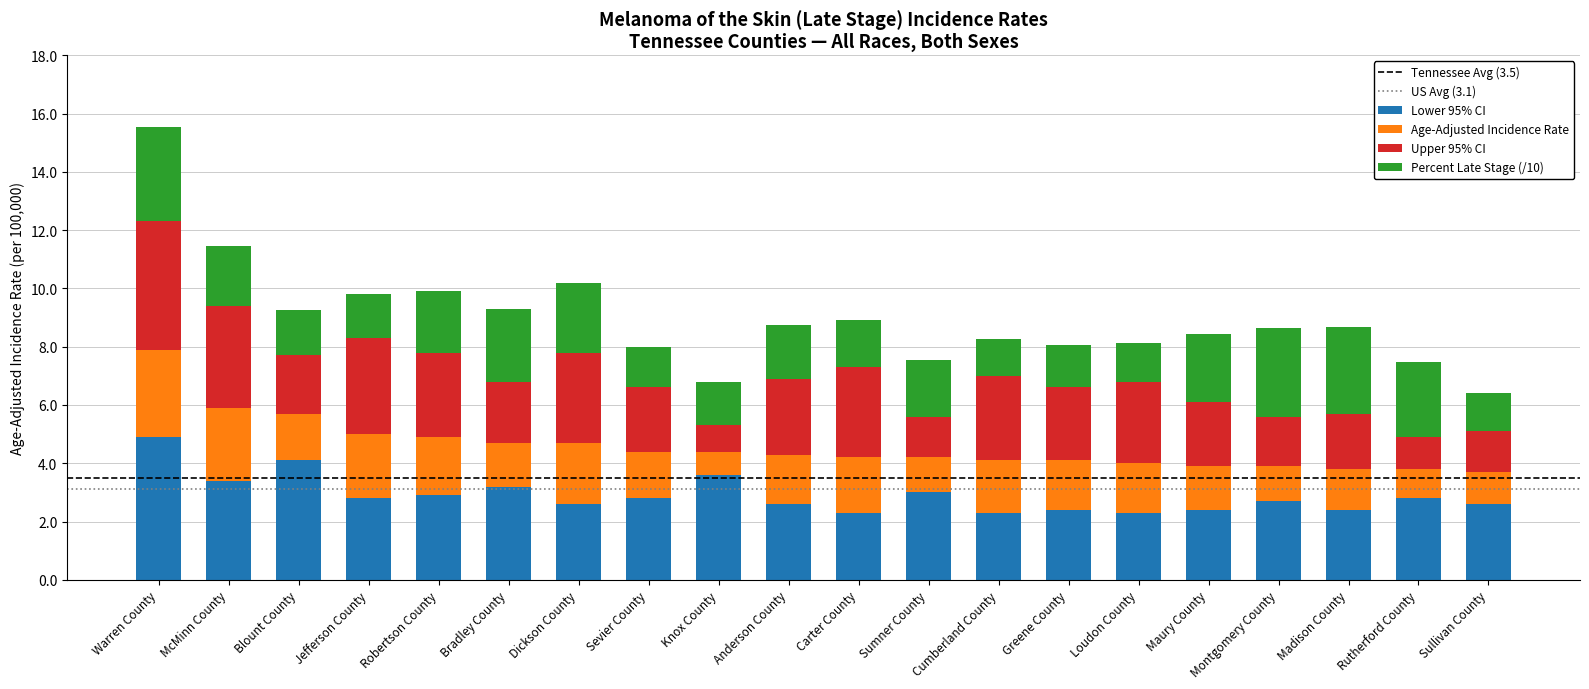

What is the minimum value for Lower 95% CI?

2.3